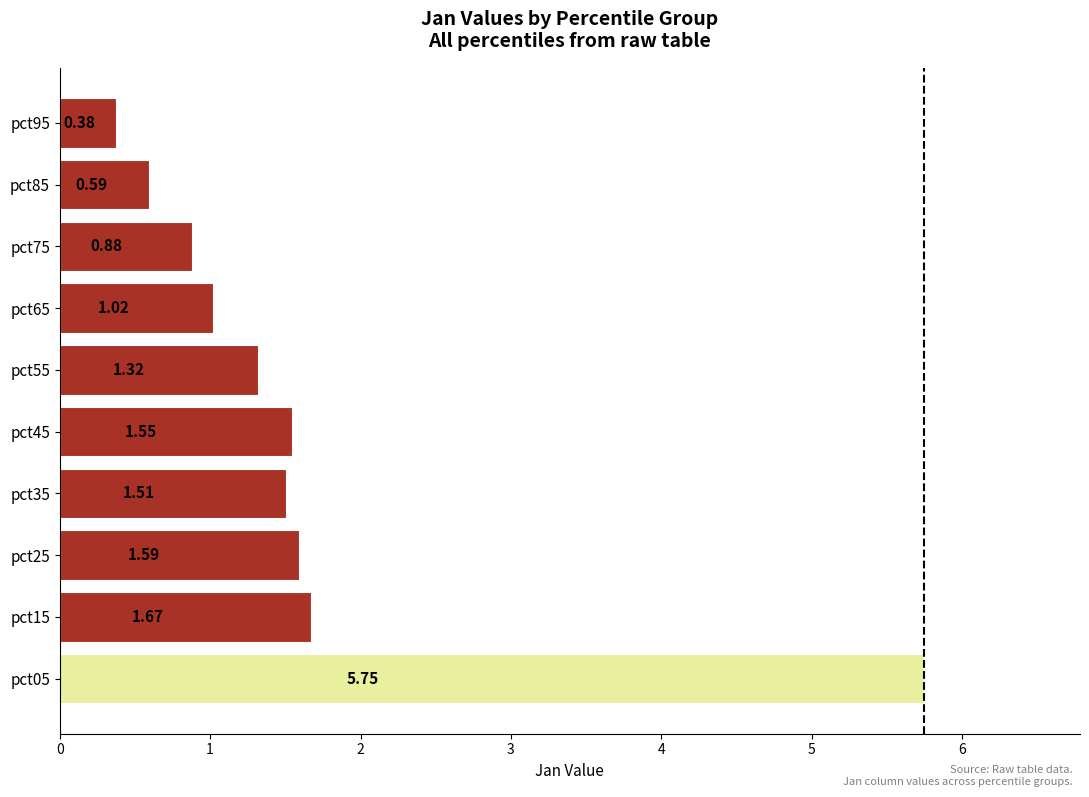

Between pct65 and pct95, which is larger?

pct65